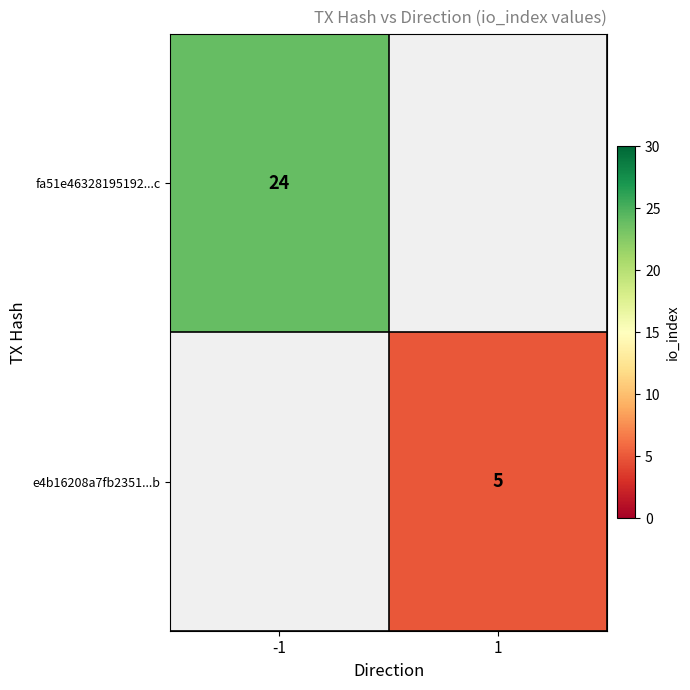

True or false: e4b16208a7fb2351...b has a value of 5 at 1.

True